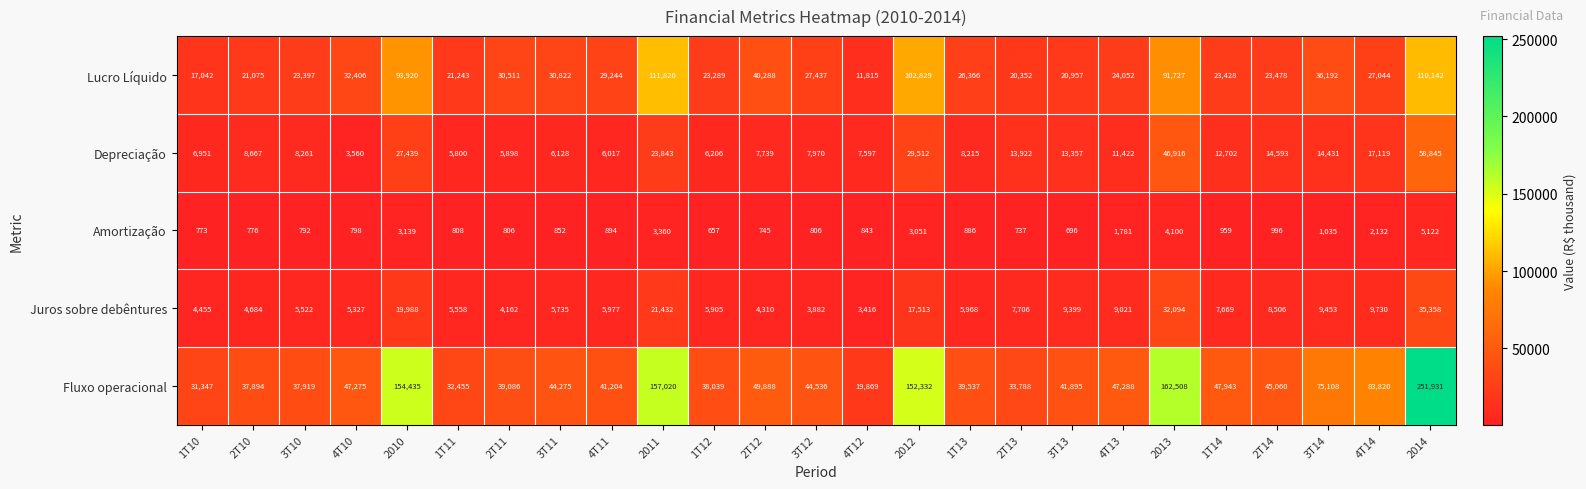

Is it true that Fluxo operacional equals 232568 at 2011?

False